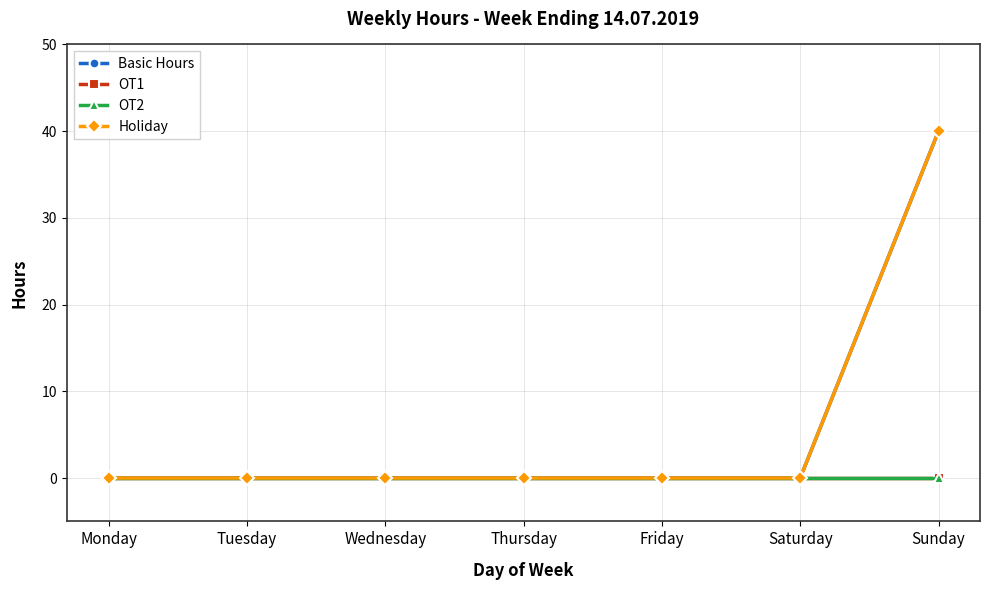

Reading left to right, extract all data points from this chart.

Basic Hours: 0	0	0	0	0	0	40
OT1: 0	0	0	0	0	0	0
OT2: 0	0	0	0	0	0	0
Holiday: 0	0	0	0	0	0	40